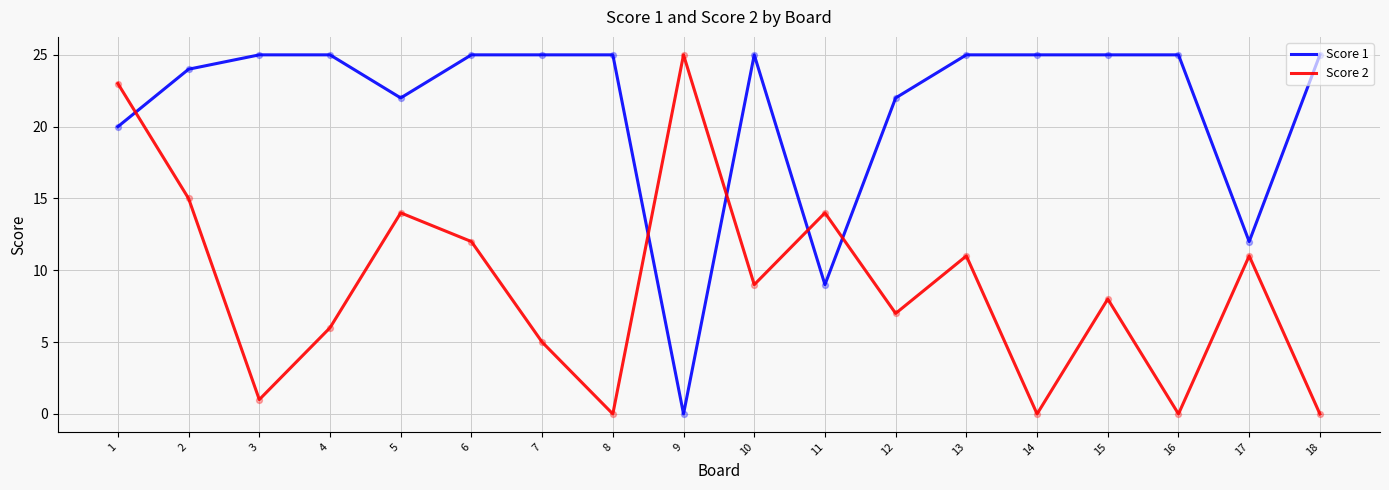

What are all the series names shown in the legend?

Score 1, Score 2